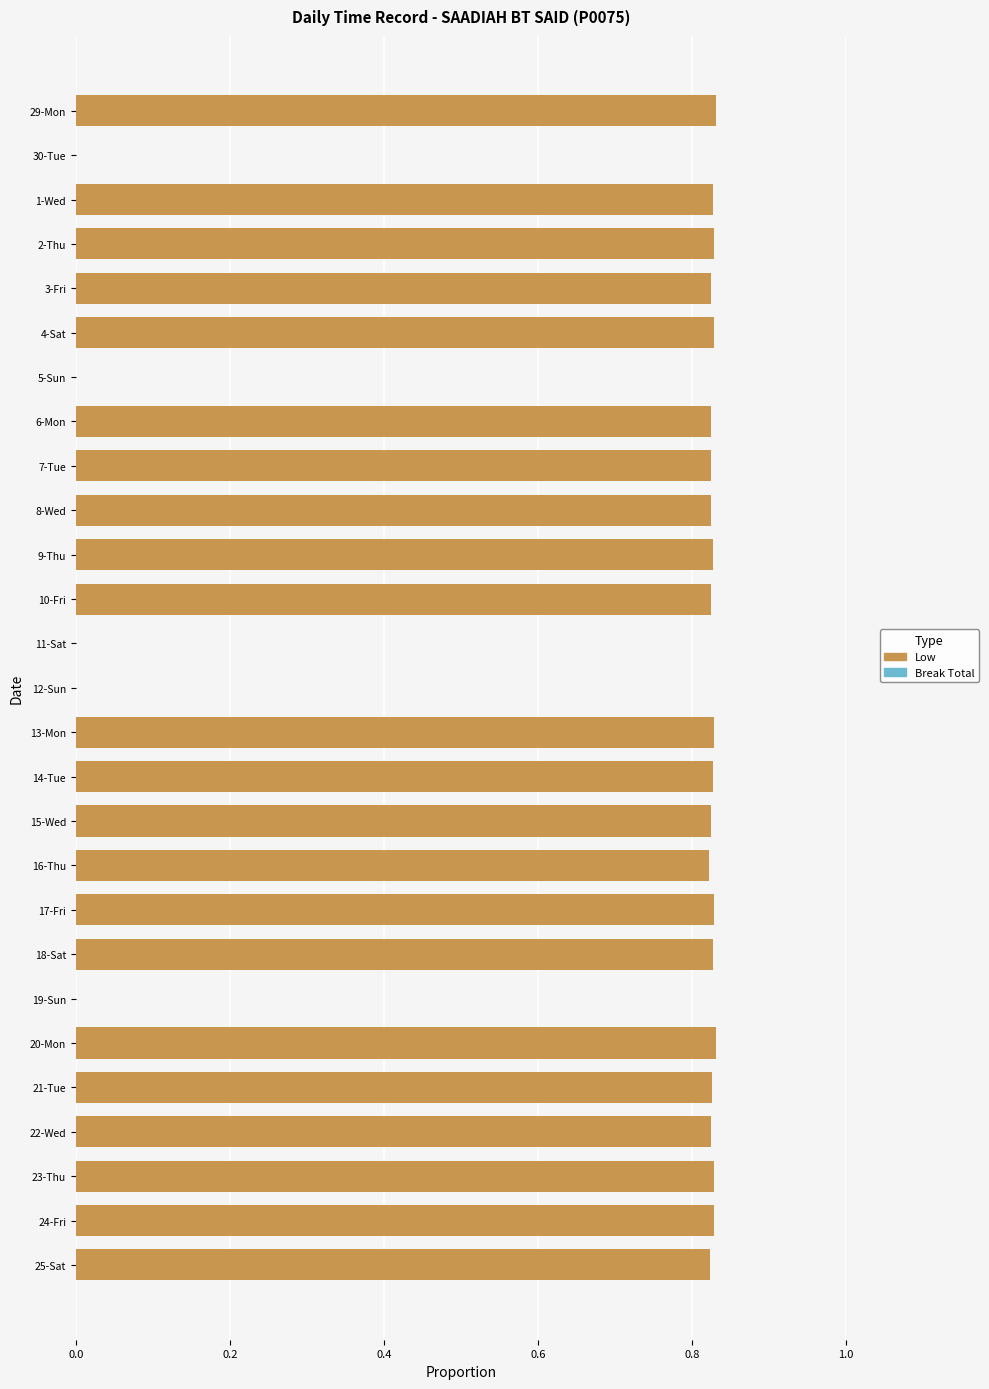

True or false: the data shows 0.3 at 6-Mon.

False